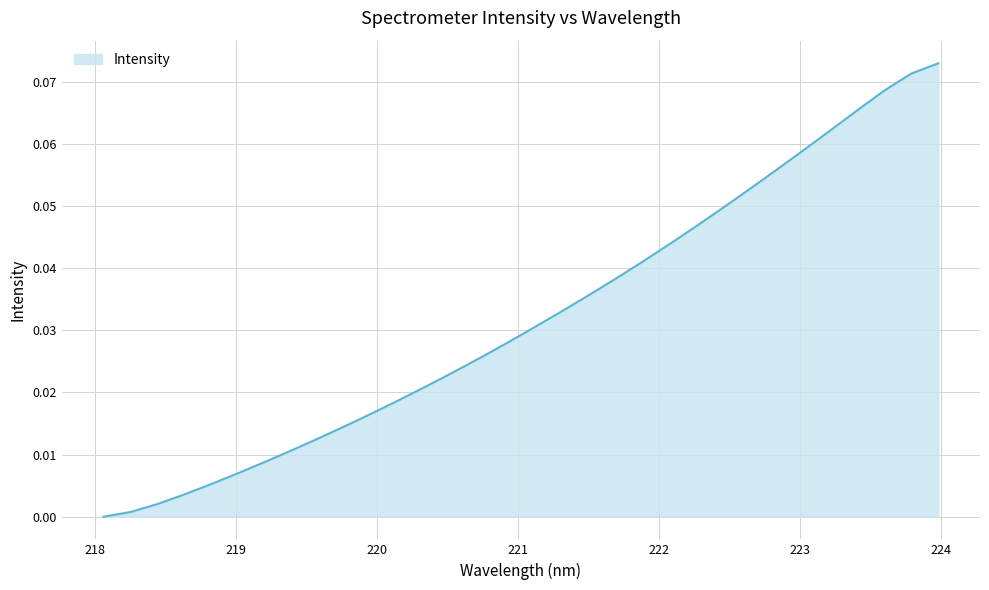

How many lines are shown in the chart?

1